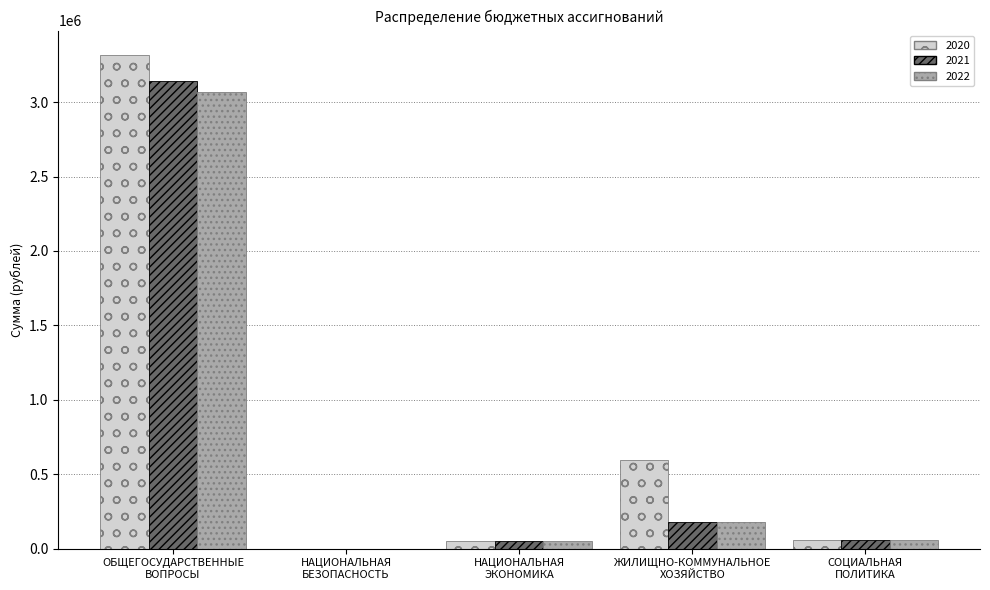

At which label does 2020 first exceed 60426?

ОБЩЕГОСУДАРСТВЕННЫЕ
ВОПРОСЫ